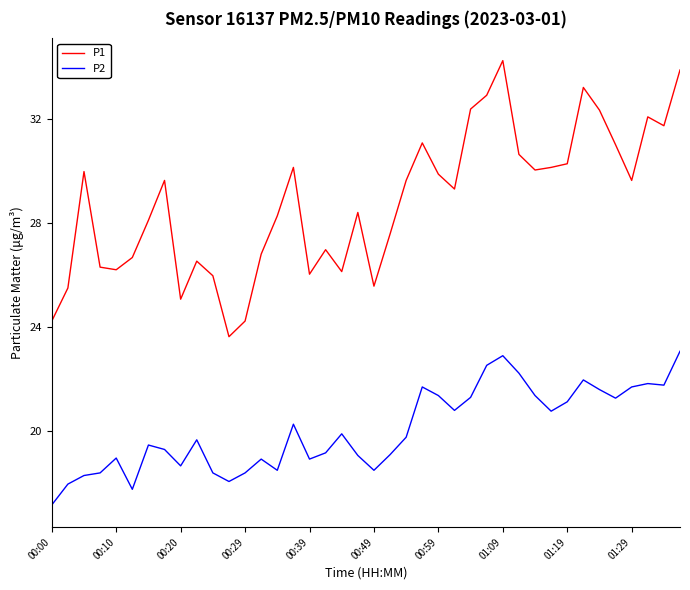

Rank the series by their average value, from highest to lowest.

P1, P2